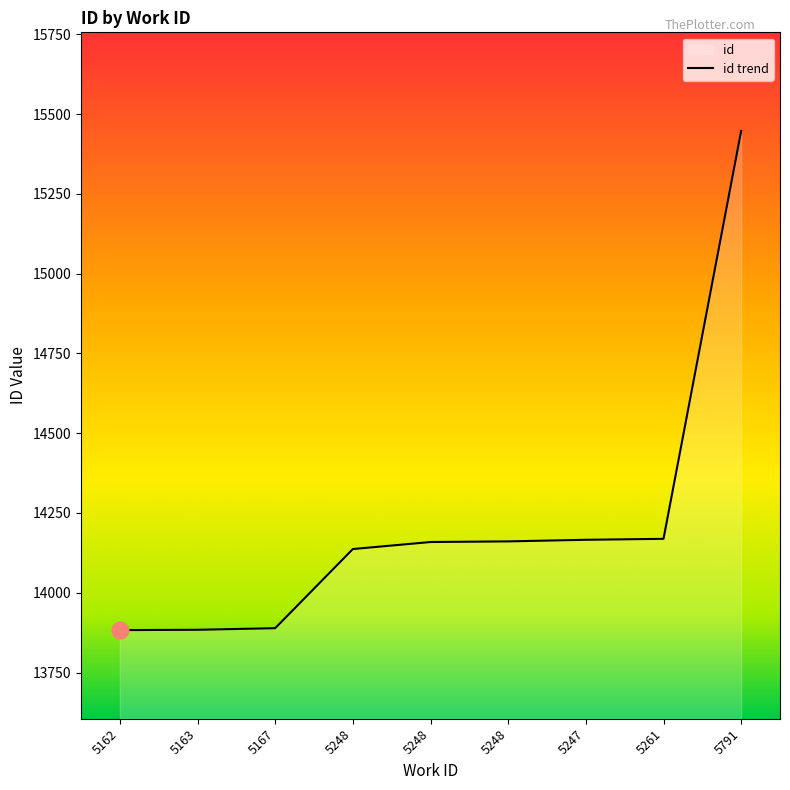

What is the value of the 4th point from the left?

14137